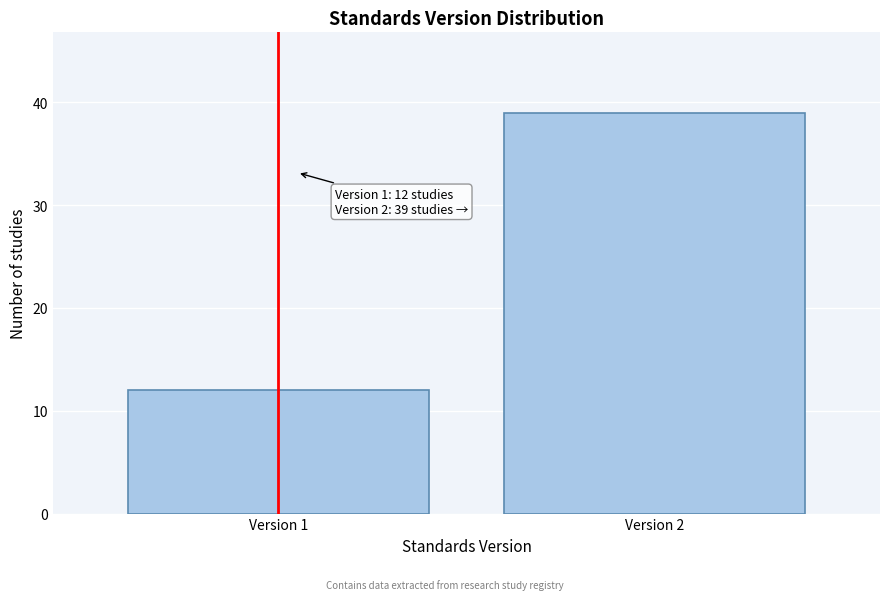

Reading right to left, transcribe all the data shown in this chart.

Version 2=39	Version 1=12